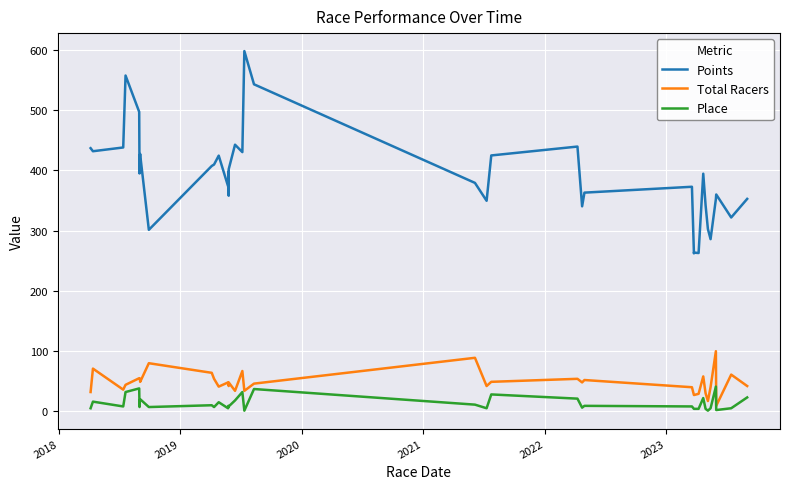

At how many categories does at least one series exceed 299?

35